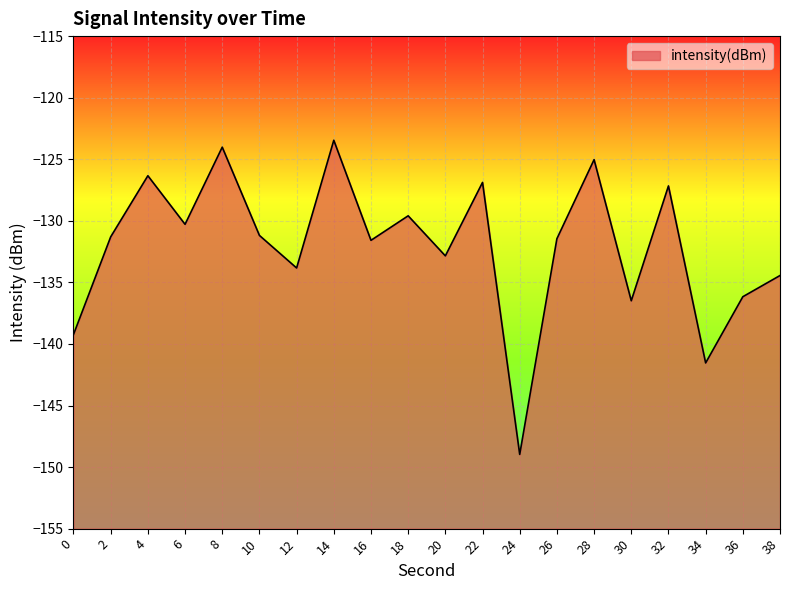

At which label is the value closest to -136?

36